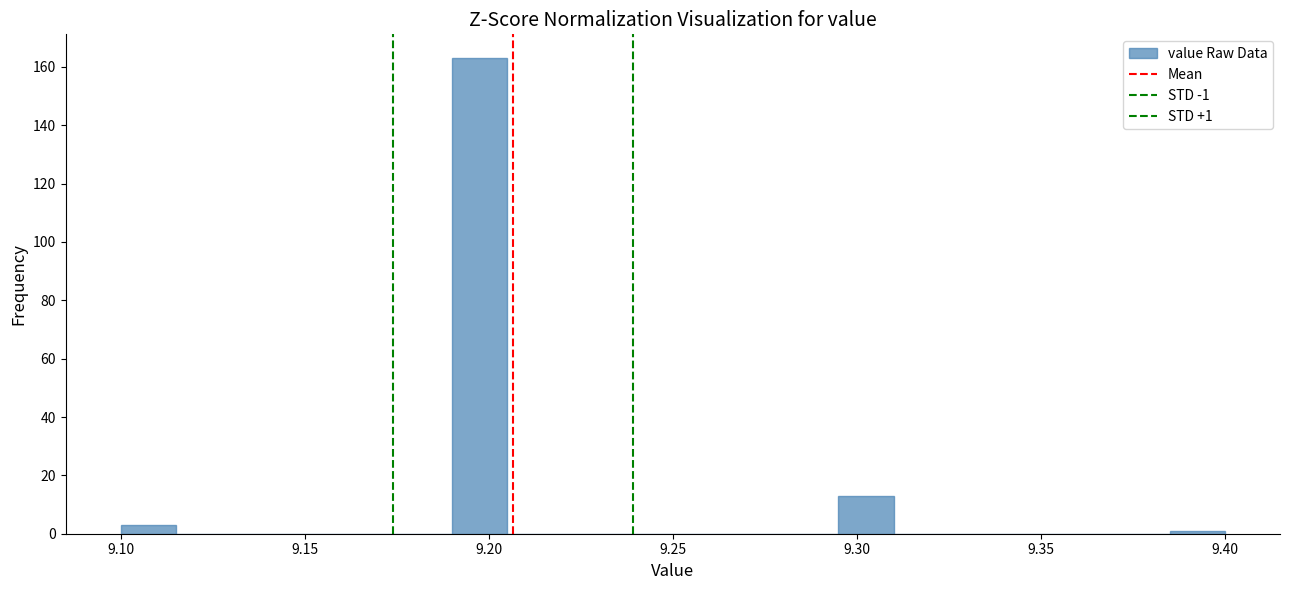

Read against the x-axis, roughly where is the centre of the tallest bar?

9.200